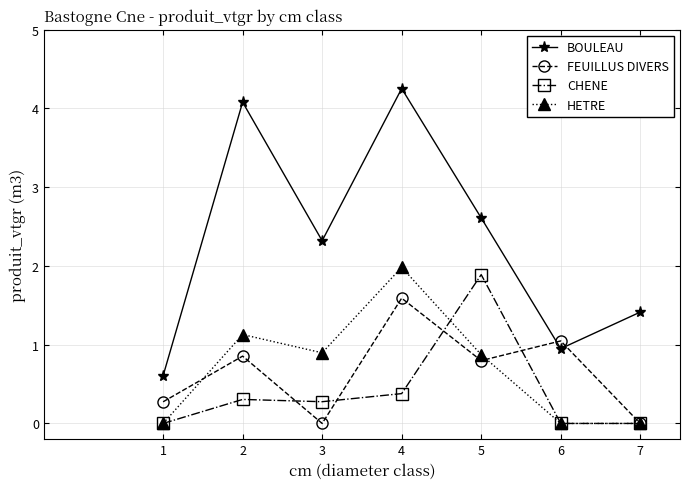

What is the difference between the maximum and minimum values in the BOULEAU series?

3.6